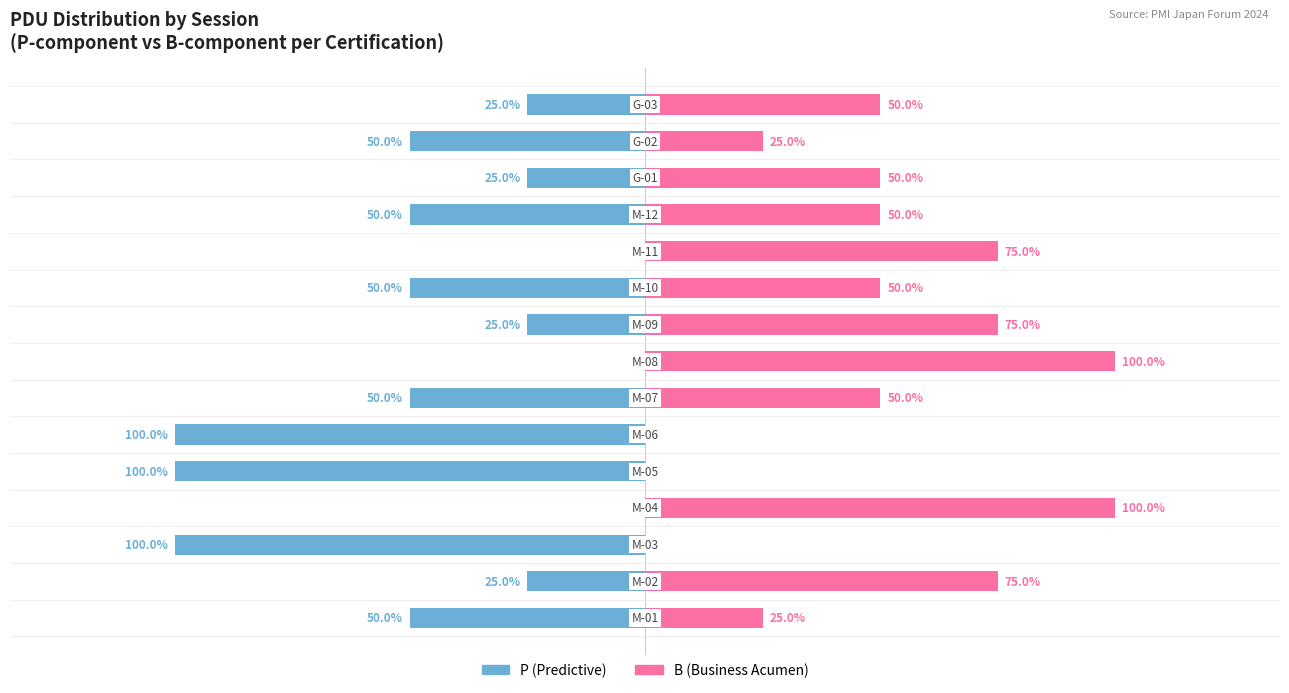

Reading left to right, transcribe all the data shown in this chart.

Male: -0.5	-0.2	-1.0	0.0	-1.0	-1.0	-0.5	0.0	-0.2	-0.5	0.0	-0.5	-0.2	-0.5	-0.2
Female: 0.2	0.8	0.0	1.0	0.0	0.0	0.5	1.0	0.8	0.5	0.8	0.5	0.5	0.2	0.5